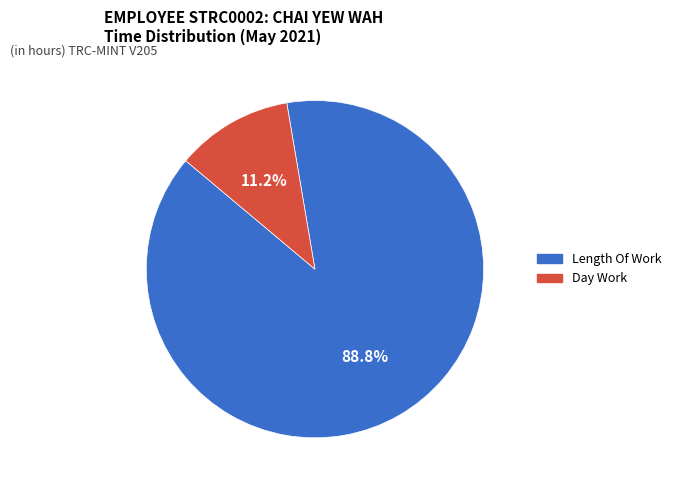

Which slice is the largest?

Length Of Work